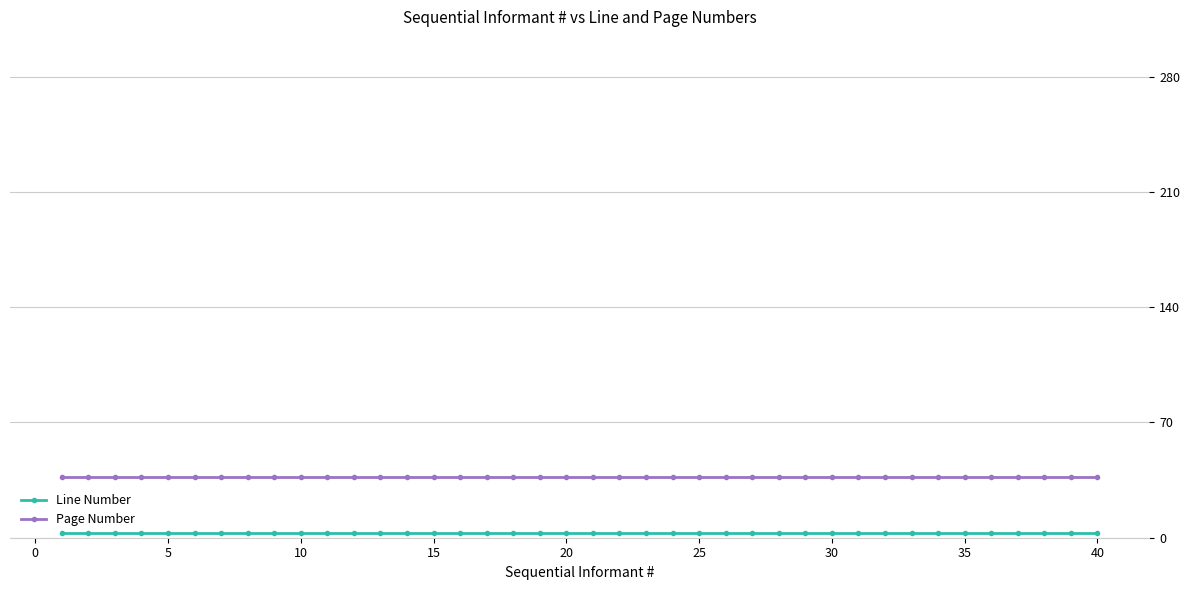

True or false: Line Number and Page Number cross at least once.

False